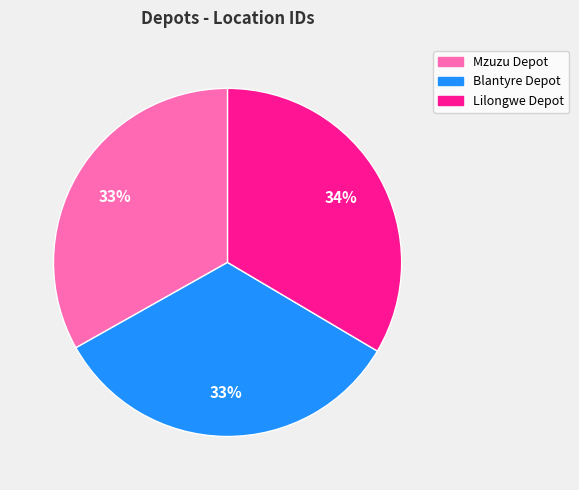

To the nearest percent, what portion does Mzuzu Depot represent?

33%